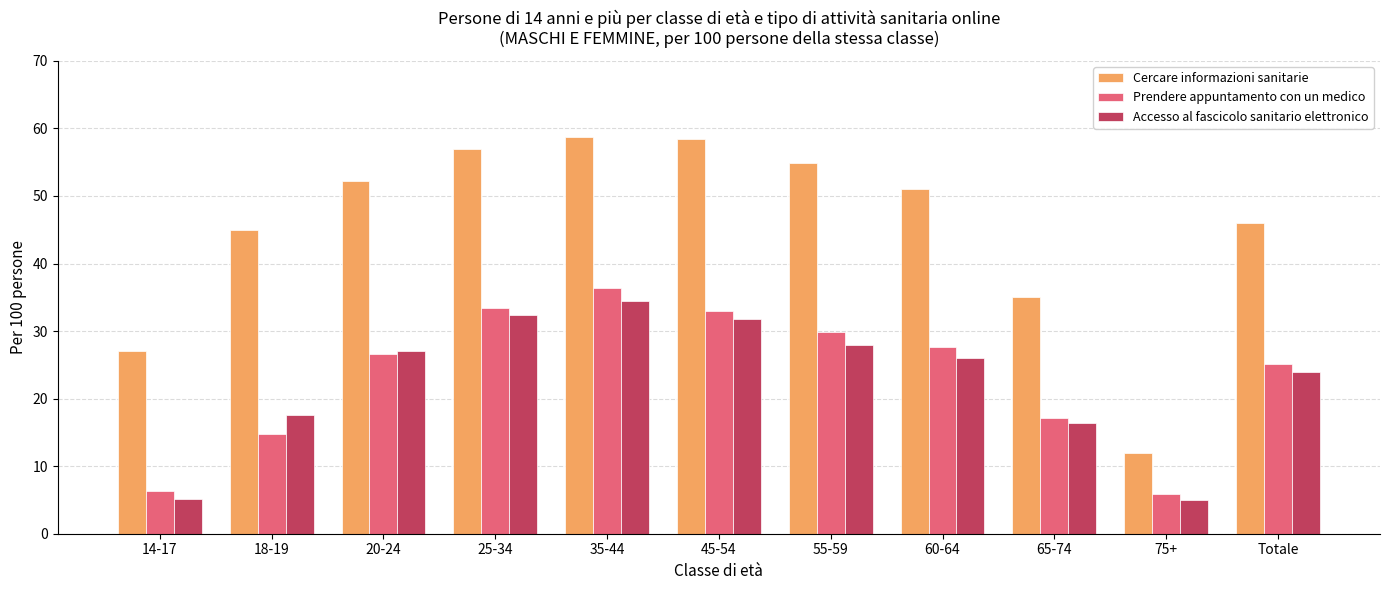

How many groups of bars are there?

11